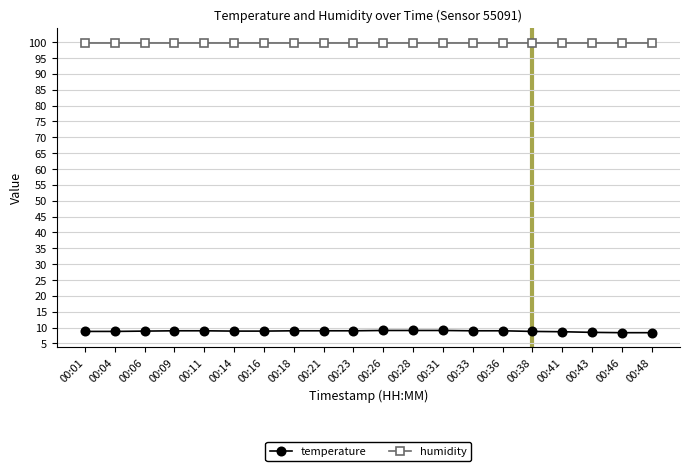

Read the humidity value at 00:43.

99.9